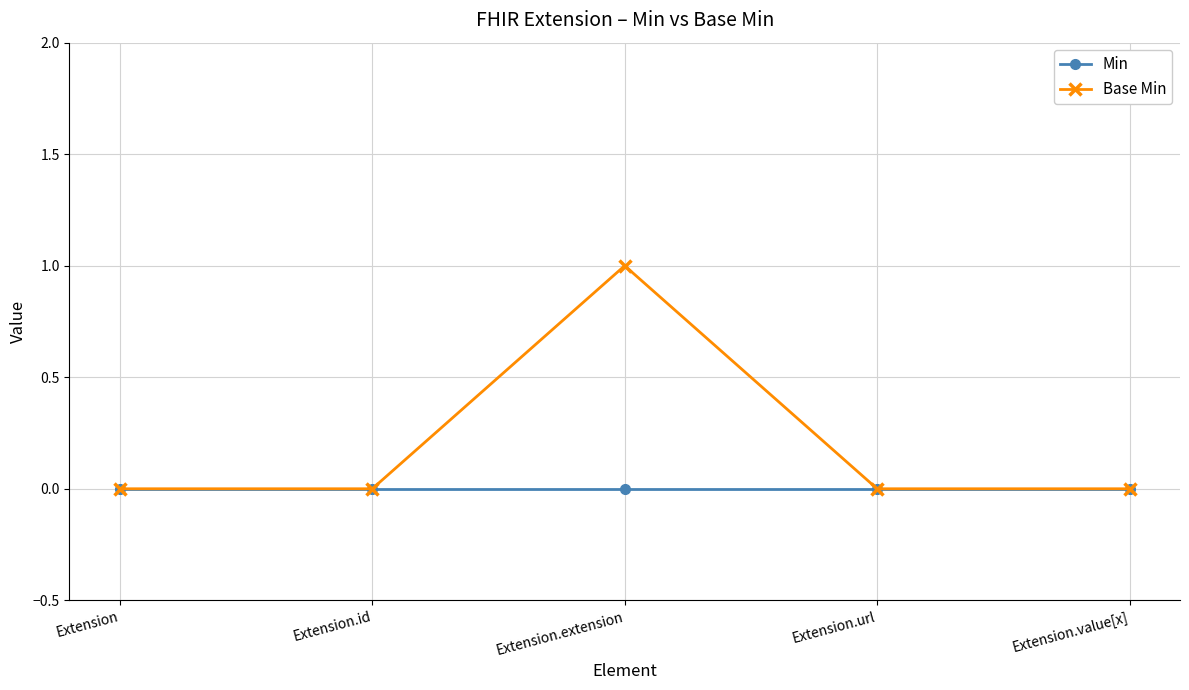

List the series in order of their overall mean, highest first.

Base Min, Min